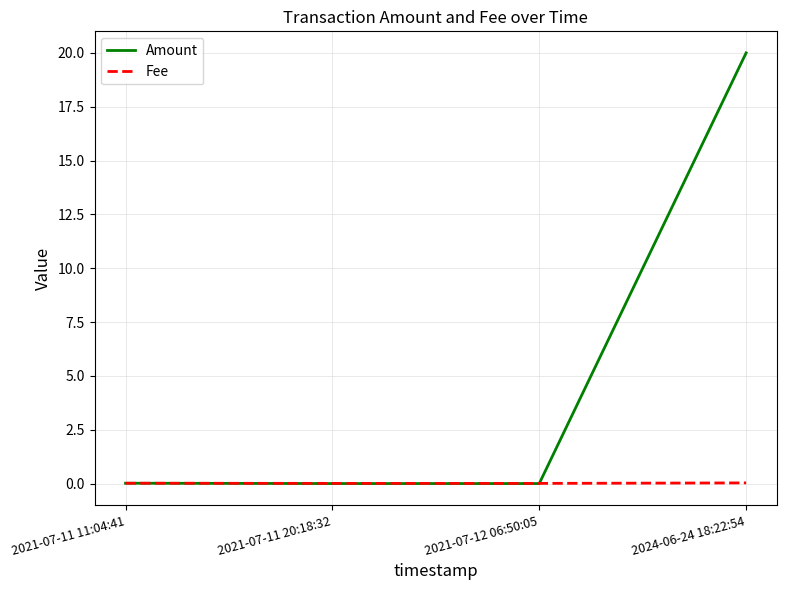

At which category does the chart reach its peak across all series?

2024-06-24 18:22:54